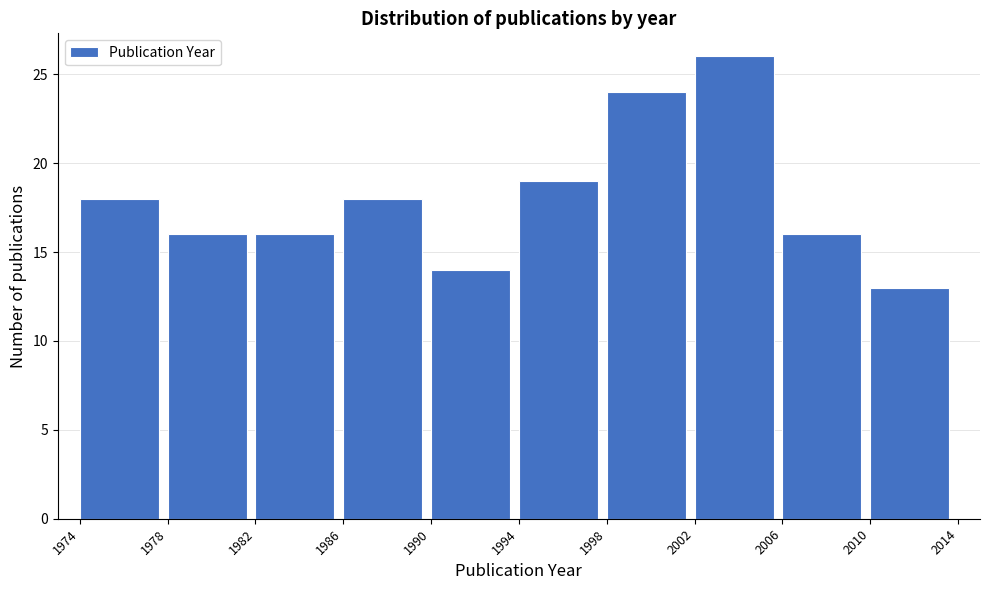

Which range on the x-axis has the tallest bar?

2002 to 2006